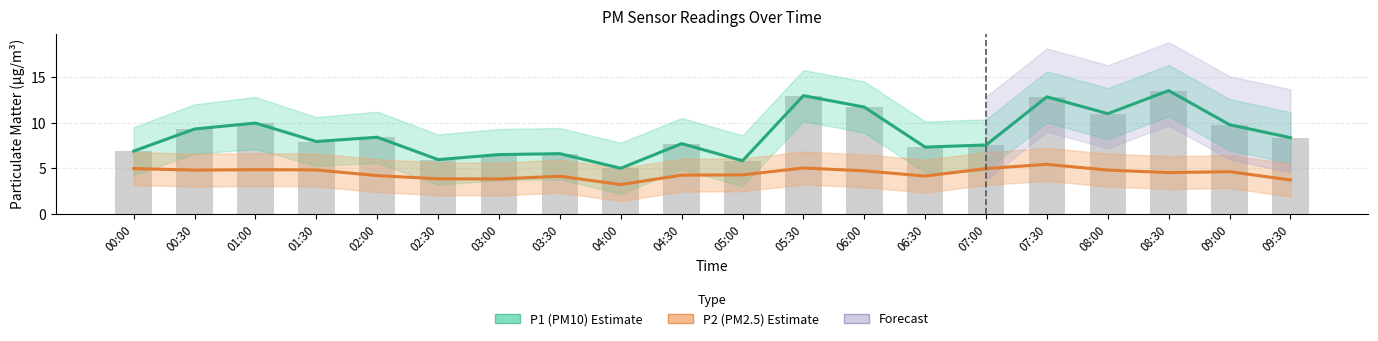

What is the label of the 2nd bar from the right?

09:00